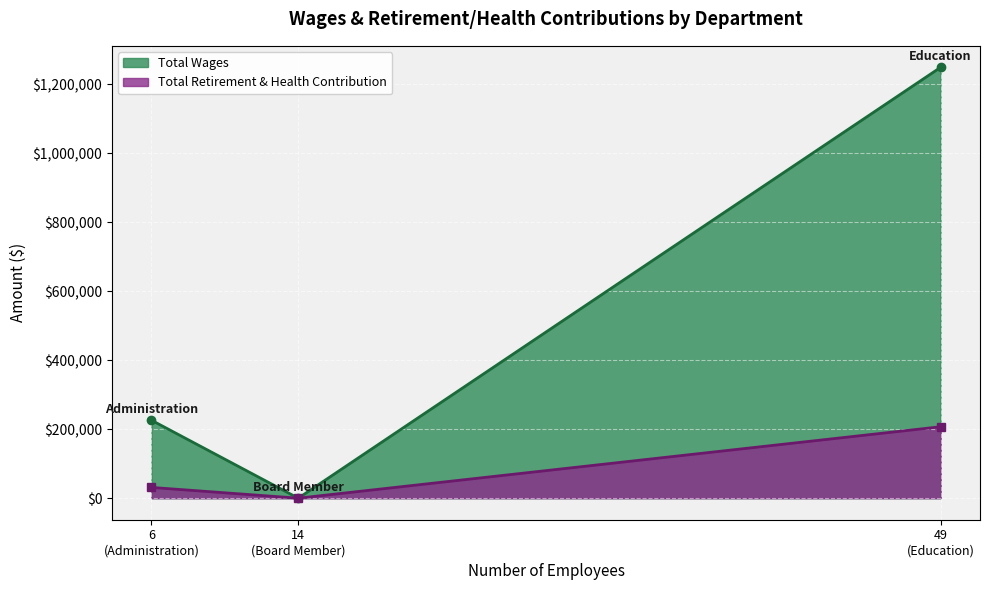

At how many categories does at least one series exceed 327433?

1